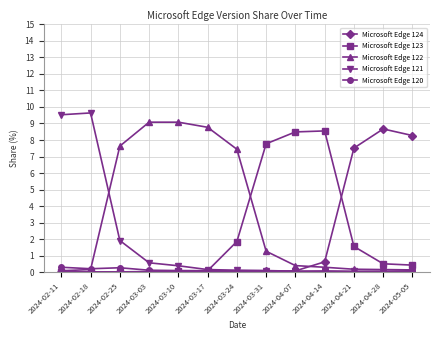

What is the maximum value for Microsoft Edge 124?

8.7